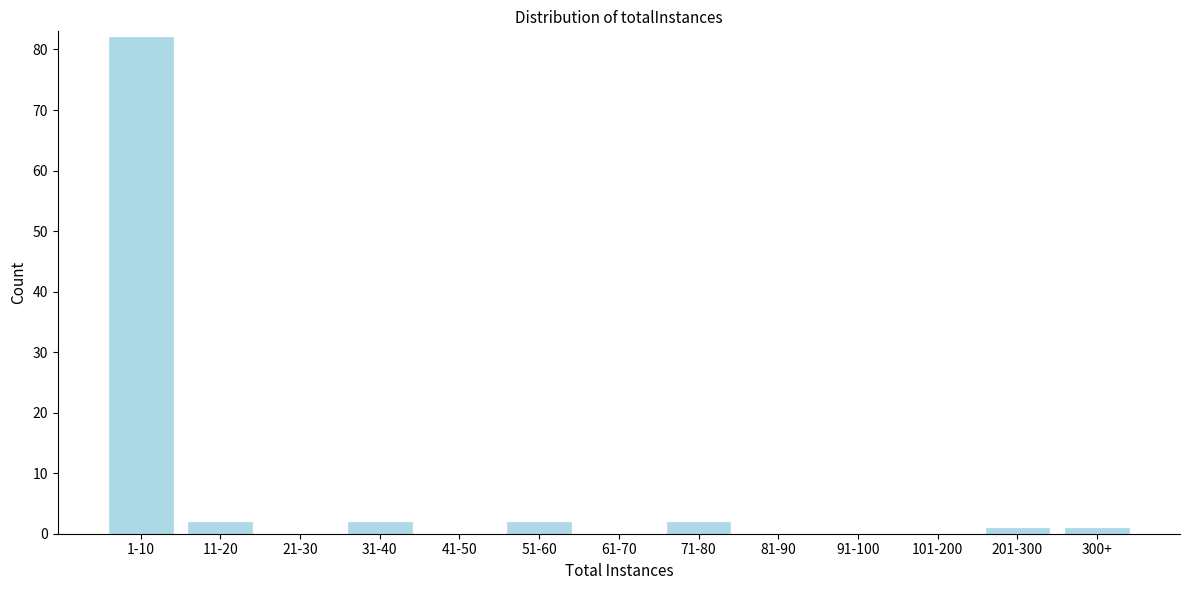

Reading left to right, what are all the values shown in this chart?

1-10=82	11-20=2	21-30=0	31-40=2	41-50=0	51-60=2	61-70=0	71-80=2	81-90=0	91-100=0	101-200=0	201-300=1	300+=1